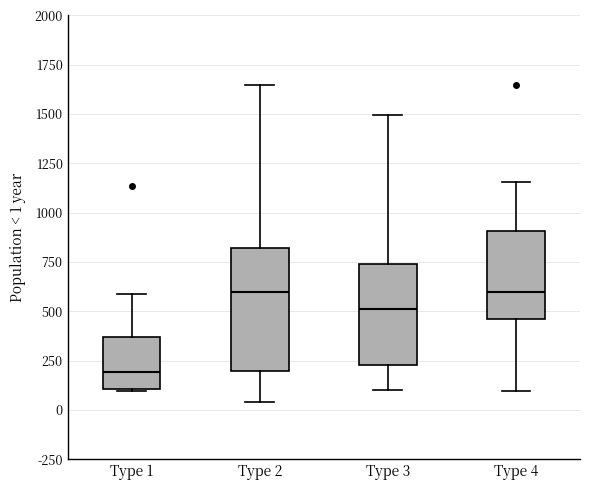

Which box is the tallest, from its lower edge to its upper edge?

Type 2